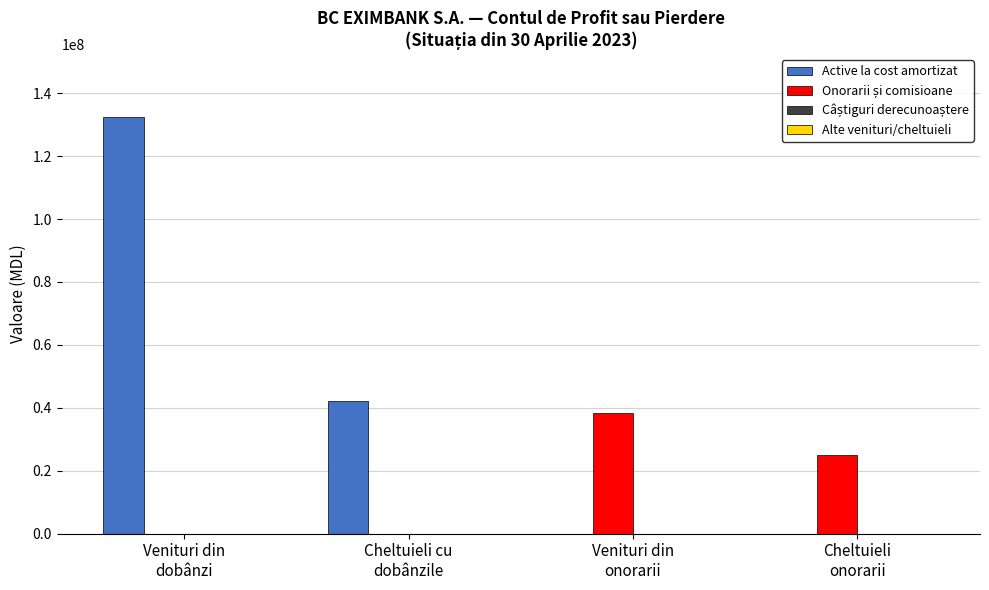

Which series has the largest total across all categories?

Active la cost amortizat